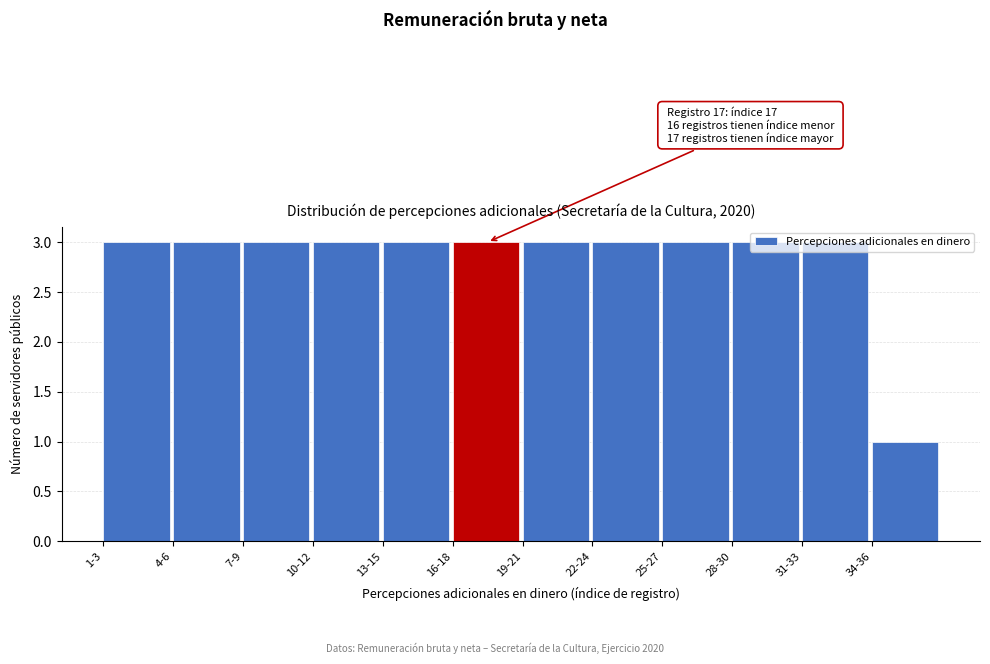

What position from the right is 7-9?

10